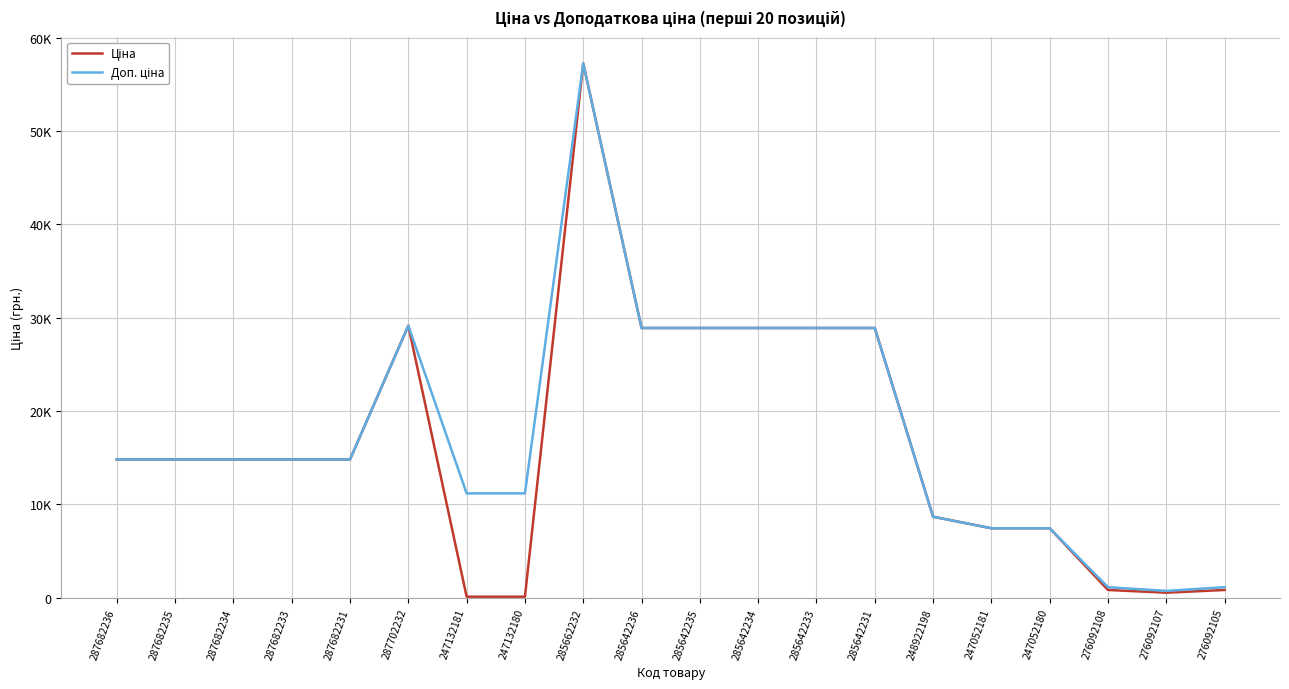

Does the chart display data point markers on the line(s)?

No